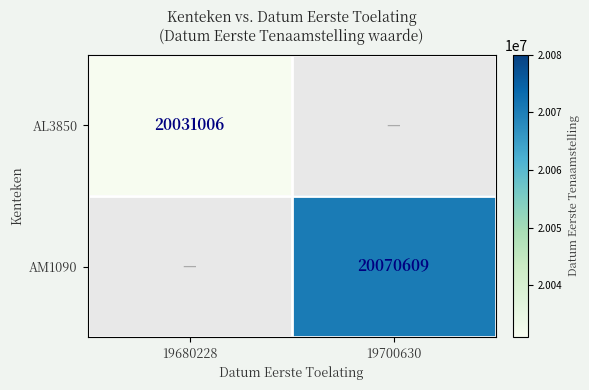

Is it true that AL3850 equals 20031006 at 19680228?

True